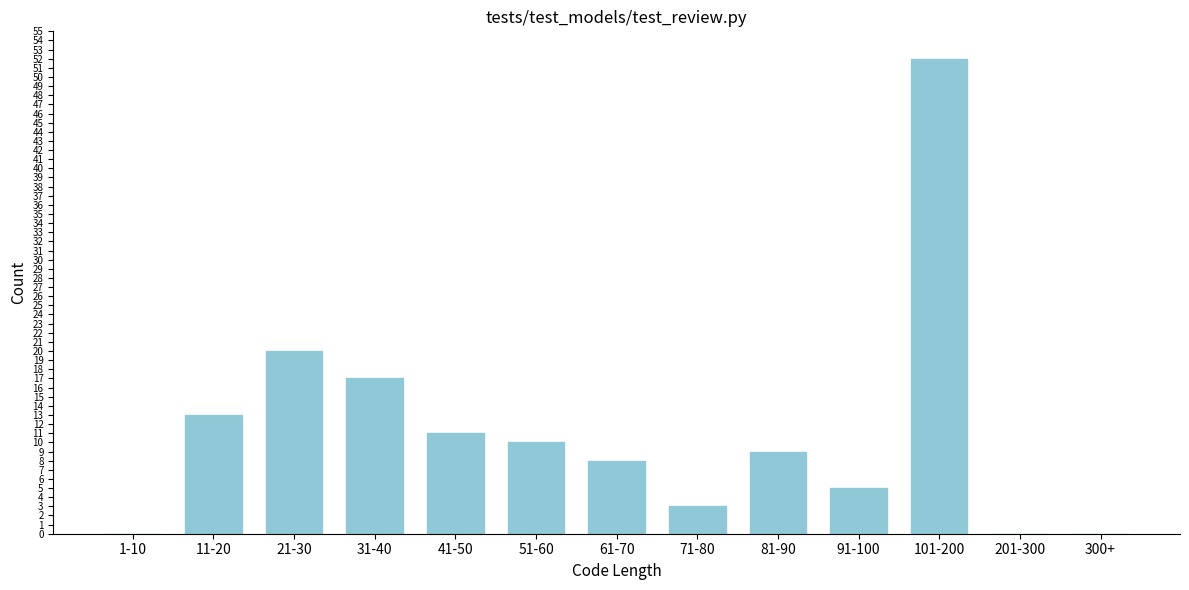

Reading left to right, list all the values displayed in this chart.

1-10=0	11-20=13	21-30=20	31-40=17	41-50=11	51-60=10	61-70=8	71-80=3	81-90=9	91-100=5	101-200=52	201-300=0	300+=0